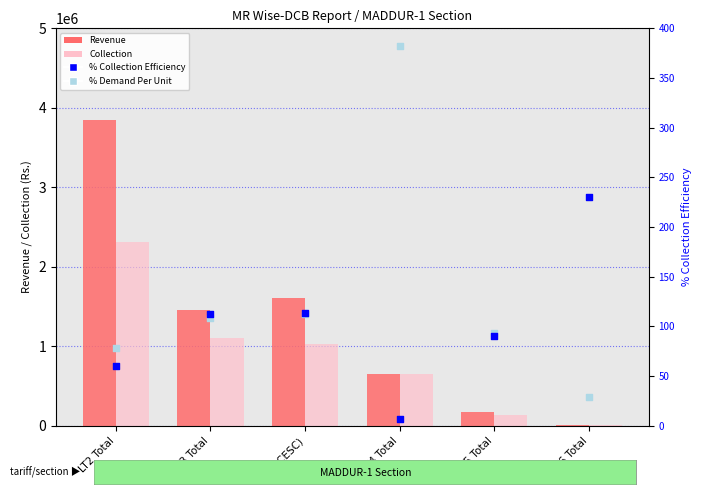

Which series contains the lowest Y value?

% Collection Efficiency